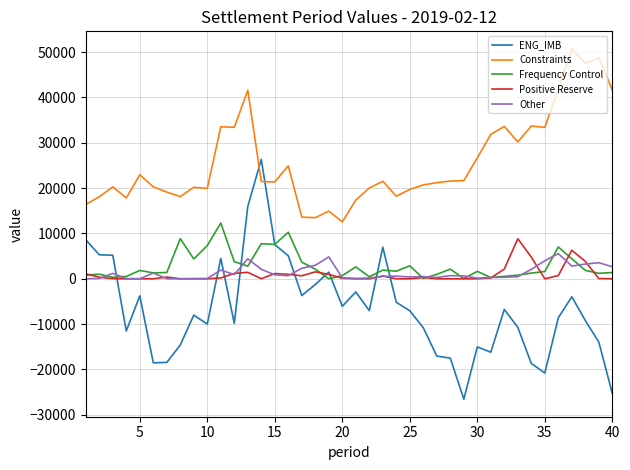

Which series ends up on top after the final intersection of Positive Reserve and Other?

Other